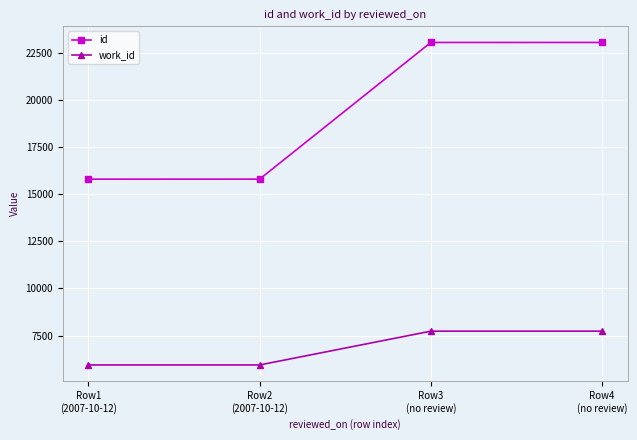

Rank the series by their average value, from lowest to highest.

work_id, id